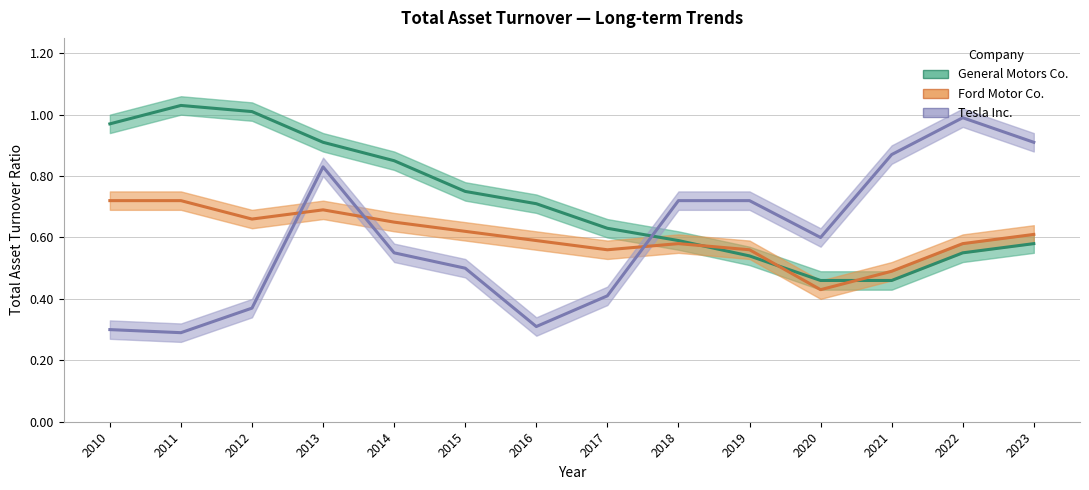

After their last crossing, which series has the higher values: Tesla Inc. or General Motors Co.?

Tesla Inc.